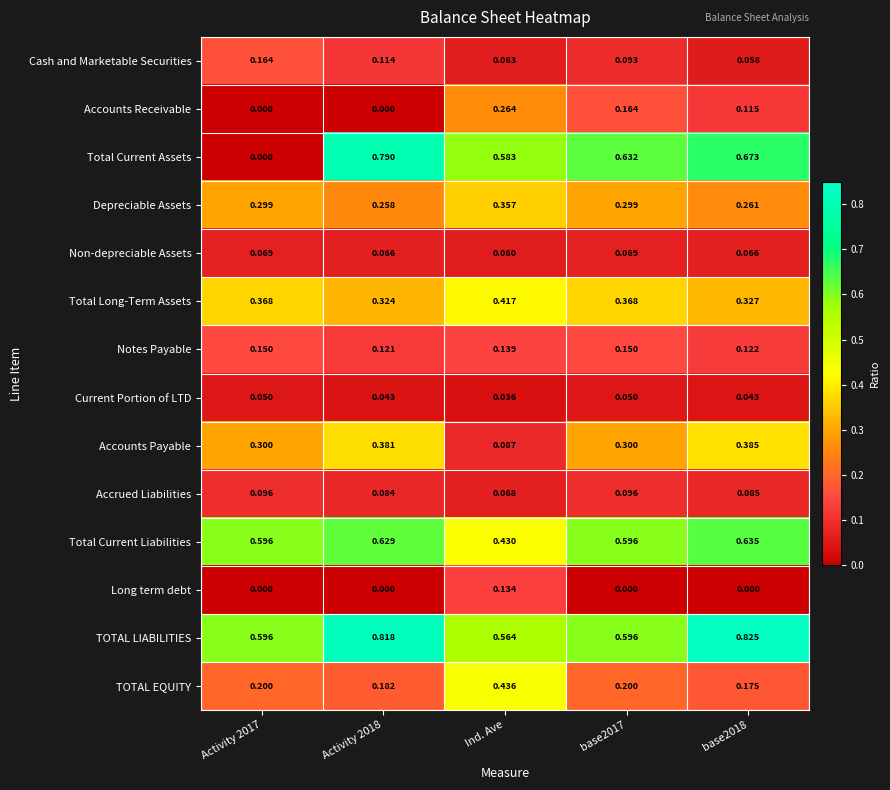

Which series changed the most between base2017 and base2018?

TOTAL LIABILITIES